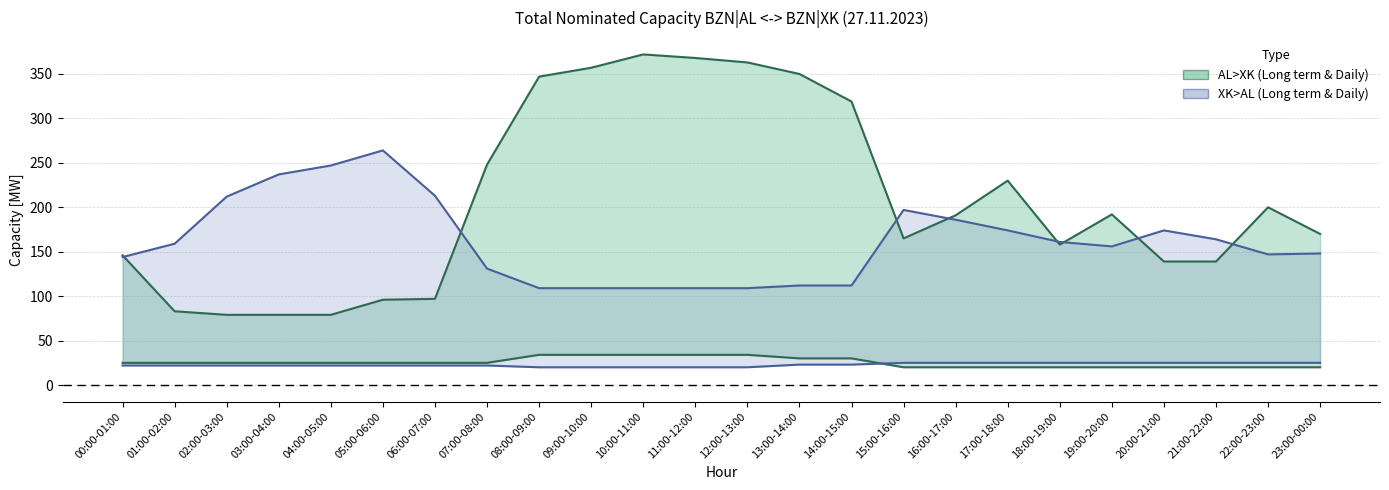

What is the label of the 21st point from the left?

20:00-21:00